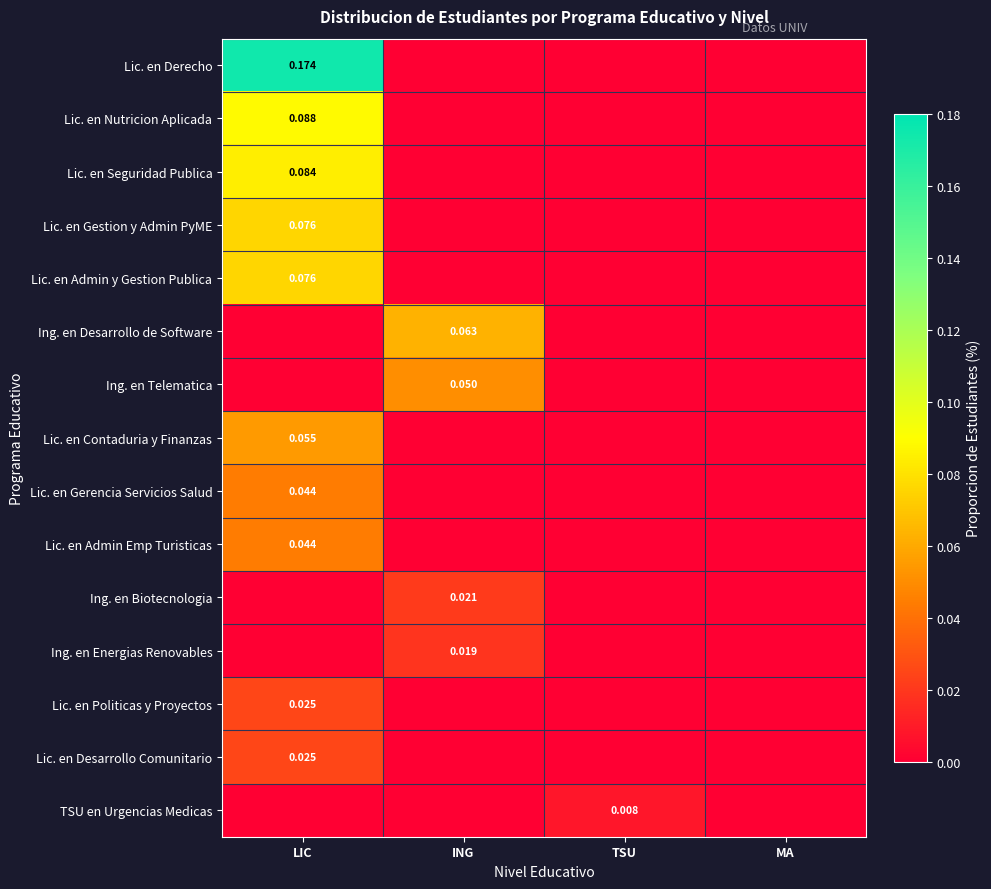

How many values in Lic. en Seguridad Publica are above zero?

1